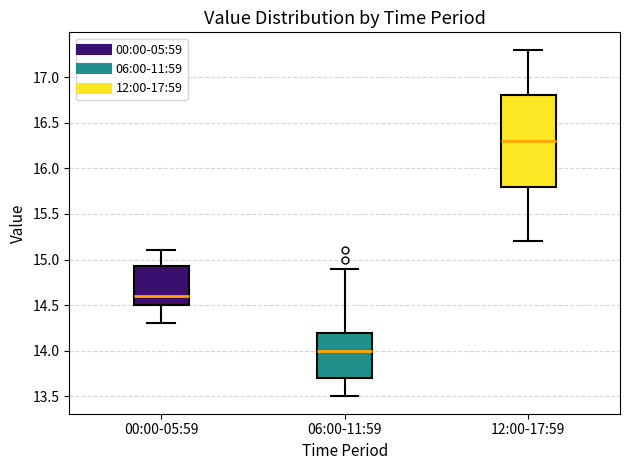

Where does the median line of the box for 06:00-11:59 sit on the y-axis? The values are not printed on the chart, so give them approximately, as read against the axis.

14.00